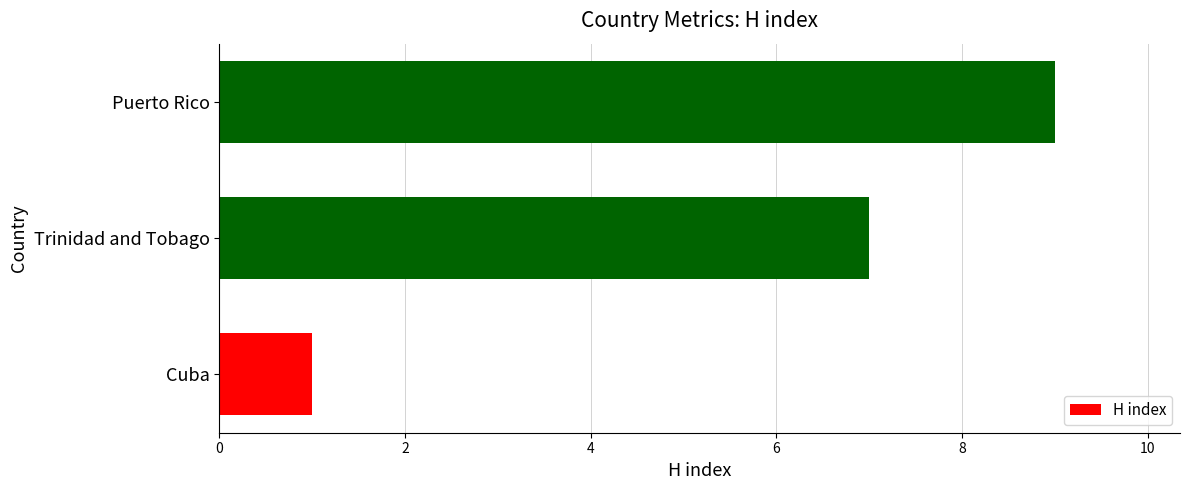

What is the approximate value at Trinidad and Tobago?

7